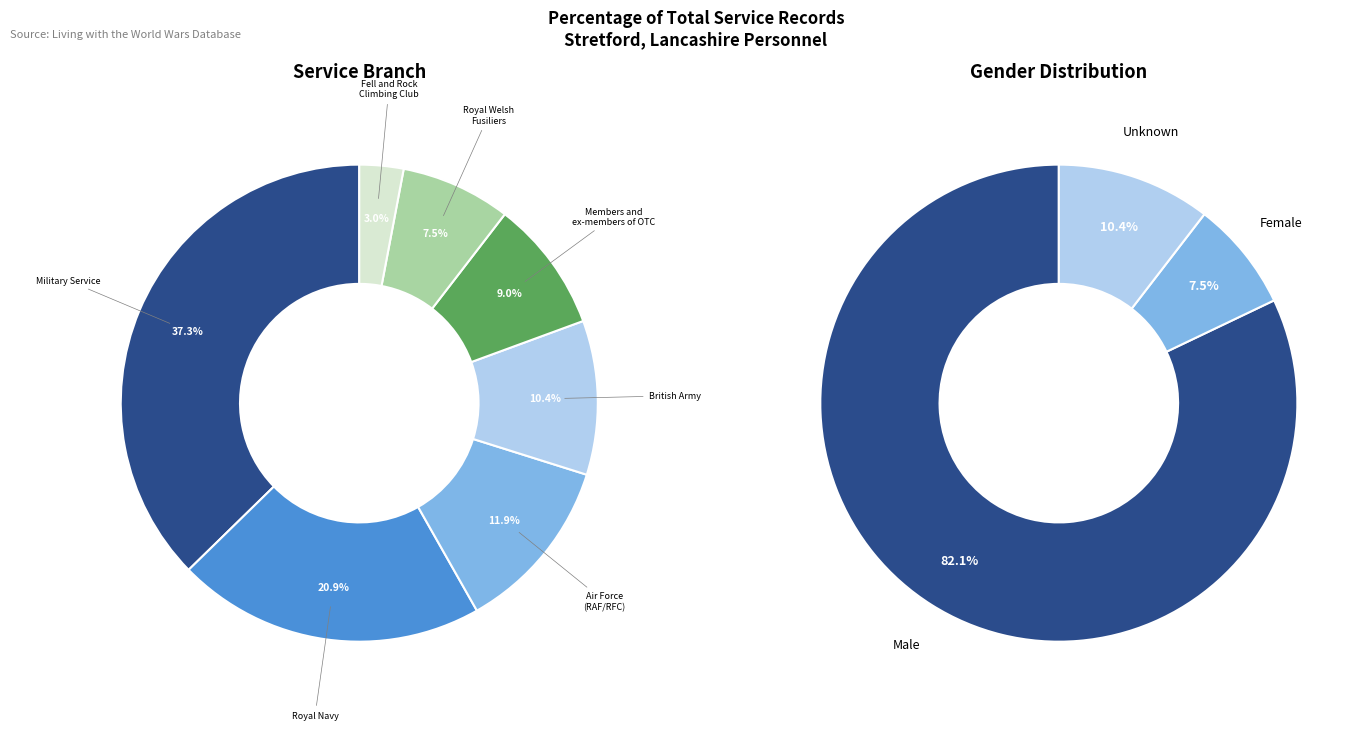

To the nearest percent, what is the difference between the Royal Navy and Military Service slice percentages?

16%